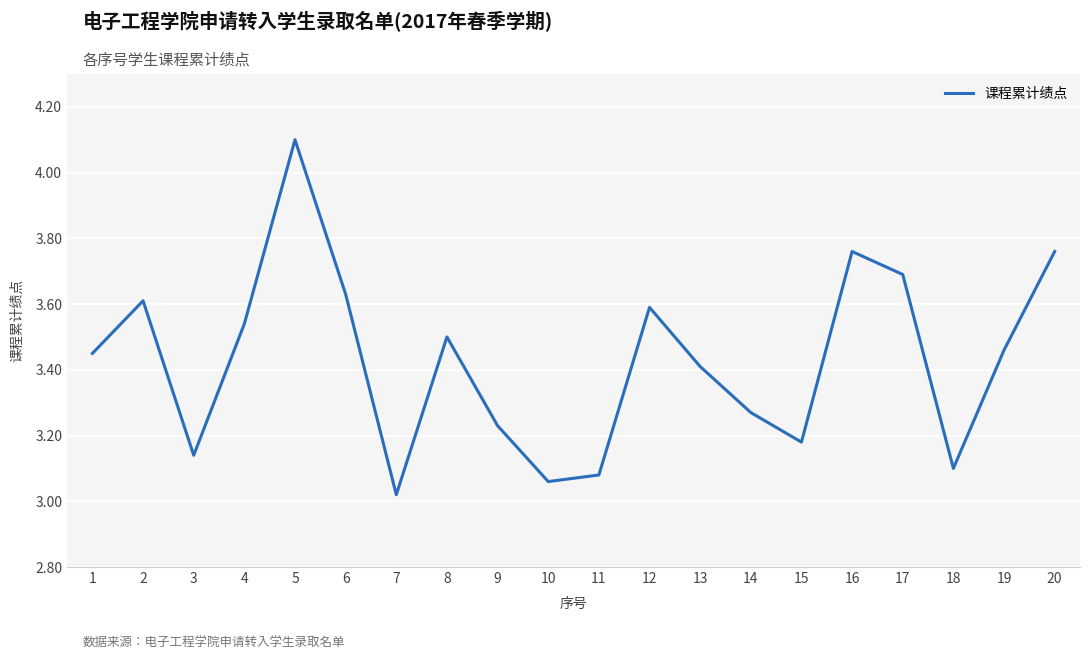

At which label is the value closest to 3?

7